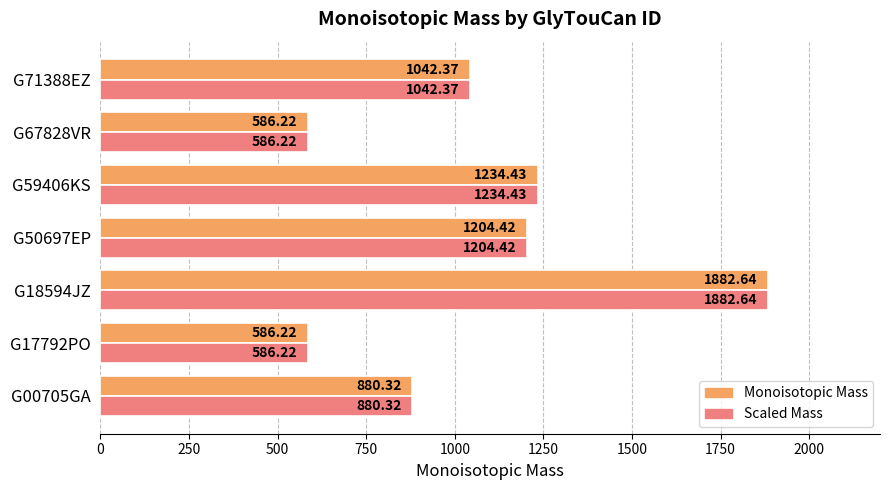

At which category is the sum across all series the highest?

G18594JZ